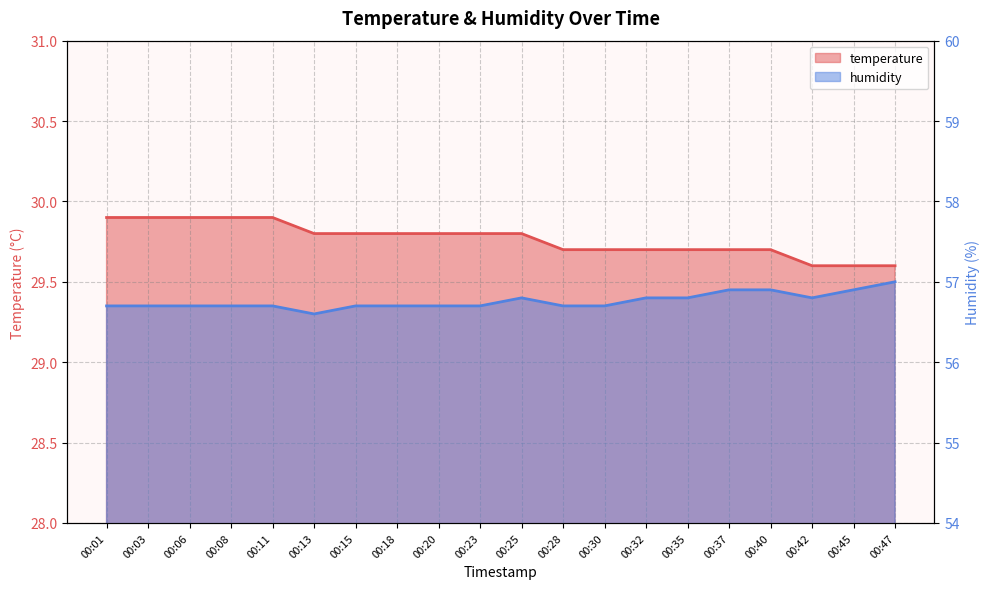

True or false: humidity and temperature cross at least once.

False